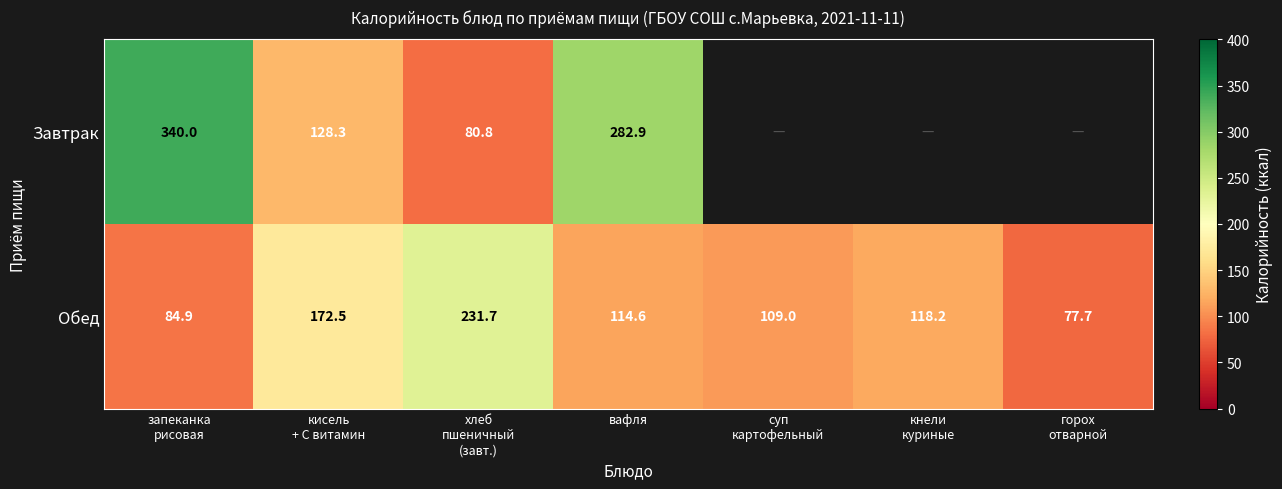

What is the sum of all Обед values?

908.6